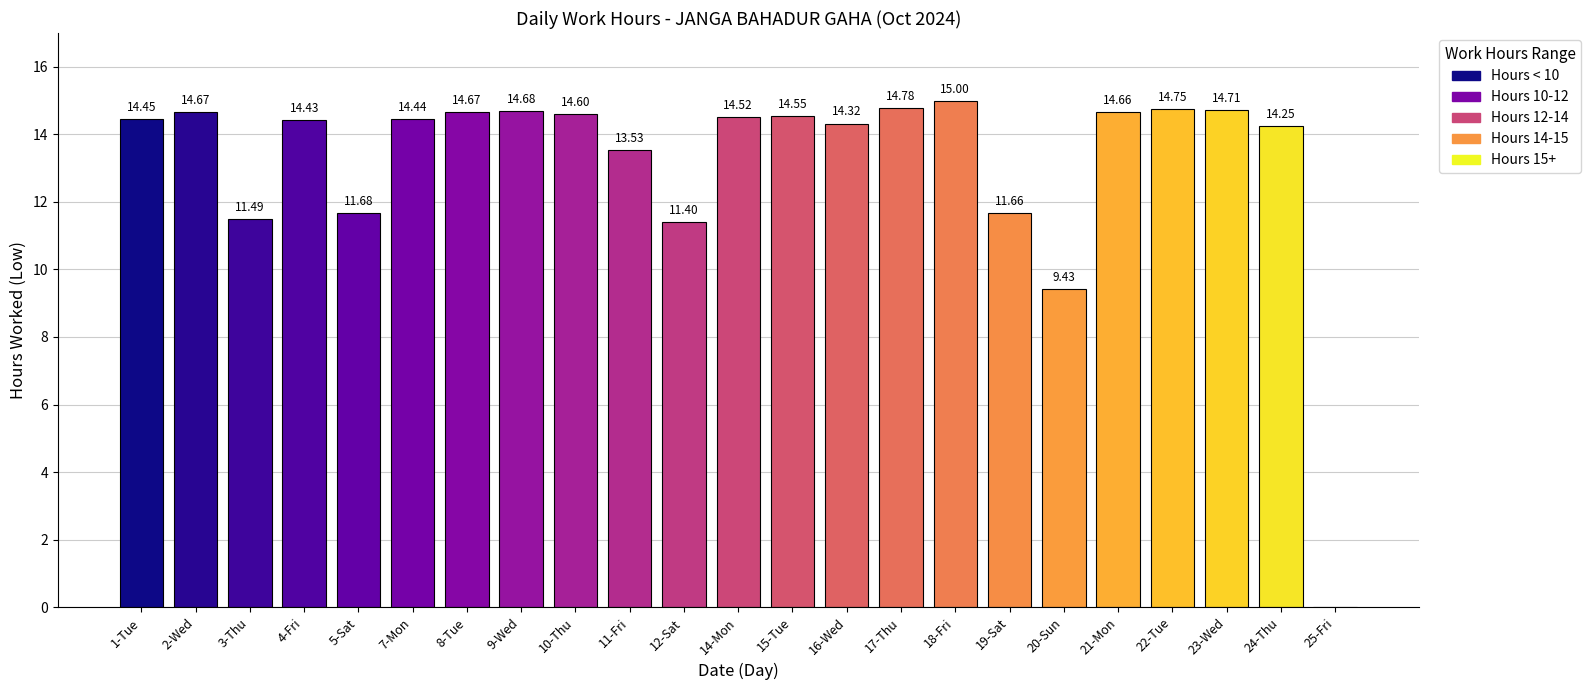

The chart shows a value of 14.6 at 10-Thu. True or false?

True